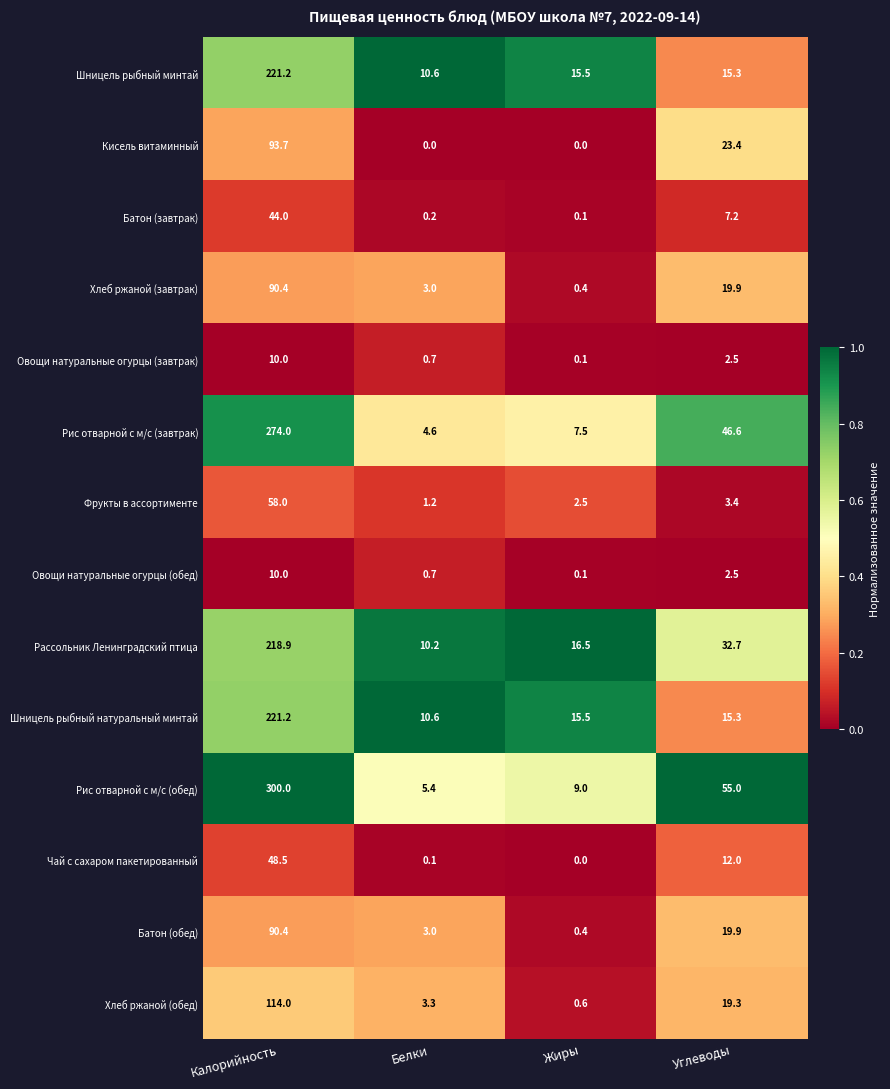

Which series has the widest spread of values?

Рис отварной с м/с (обед)